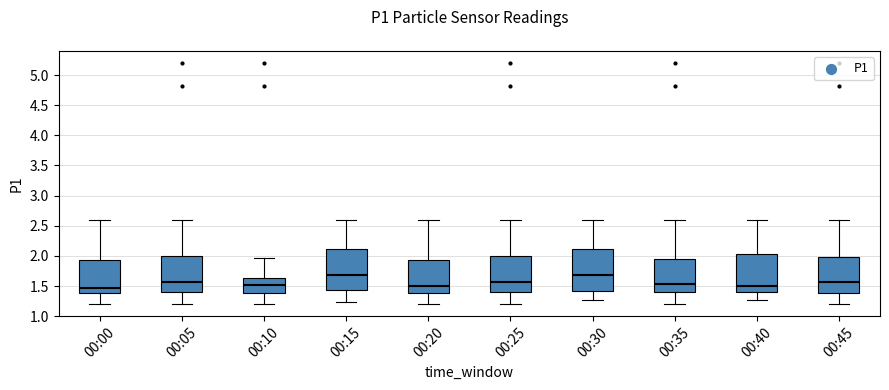

Reading left to right, transcribe this box plot: for each box, give where its median line is, the range the box spans, and where its two whiskers end, as read against the y-axis. The values are not printed on the chart, so give them approximately, as read against the axis.

00:00: median 1.50, box 1.40 to 1.95, whiskers 1.20 to 2.60
00:05: median 1.60, box 1.40 to 2.00, whiskers 1.20 to 2.60
00:10: median 1.50, box 1.40 to 1.65, whiskers 1.20 to 1.95
00:15: median 1.70, box 1.45 to 2.10, whiskers 1.25 to 2.60
00:20: median 1.50, box 1.40 to 1.95, whiskers 1.20 to 2.60
00:25: median 1.60, box 1.40 to 2.00, whiskers 1.20 to 2.60
00:30: median 1.70, box 1.40 to 2.10, whiskers 1.25 to 2.60
00:35: median 1.55, box 1.40 to 1.95, whiskers 1.20 to 2.60
00:40: median 1.50, box 1.40 to 2.05, whiskers 1.25 to 2.60
00:45: median 1.60, box 1.40 to 2.00, whiskers 1.20 to 2.60